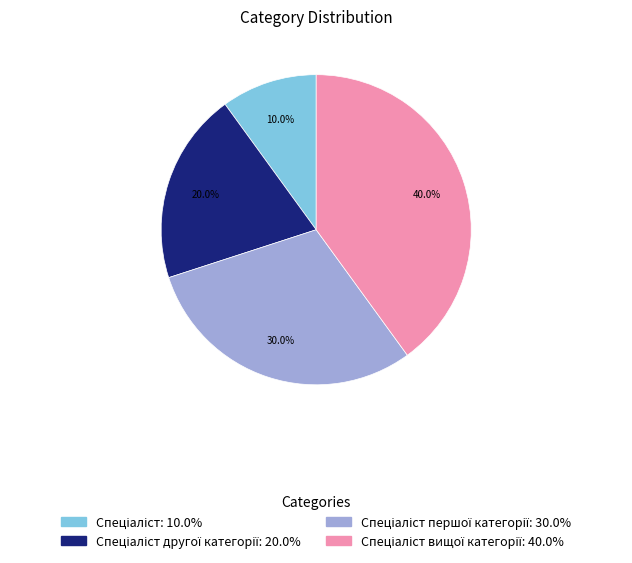

Is there a majority slice in this chart?

No